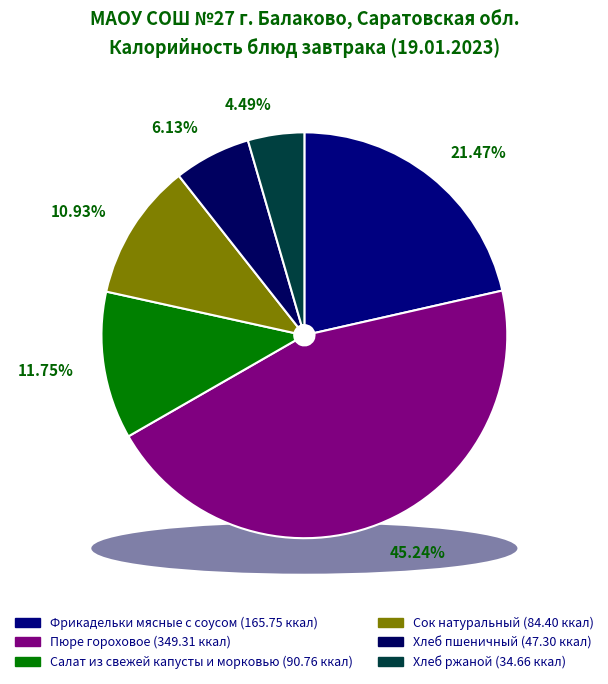

What is the change in value from Сок натуральный to Хлеб пшеничный?

-37.1